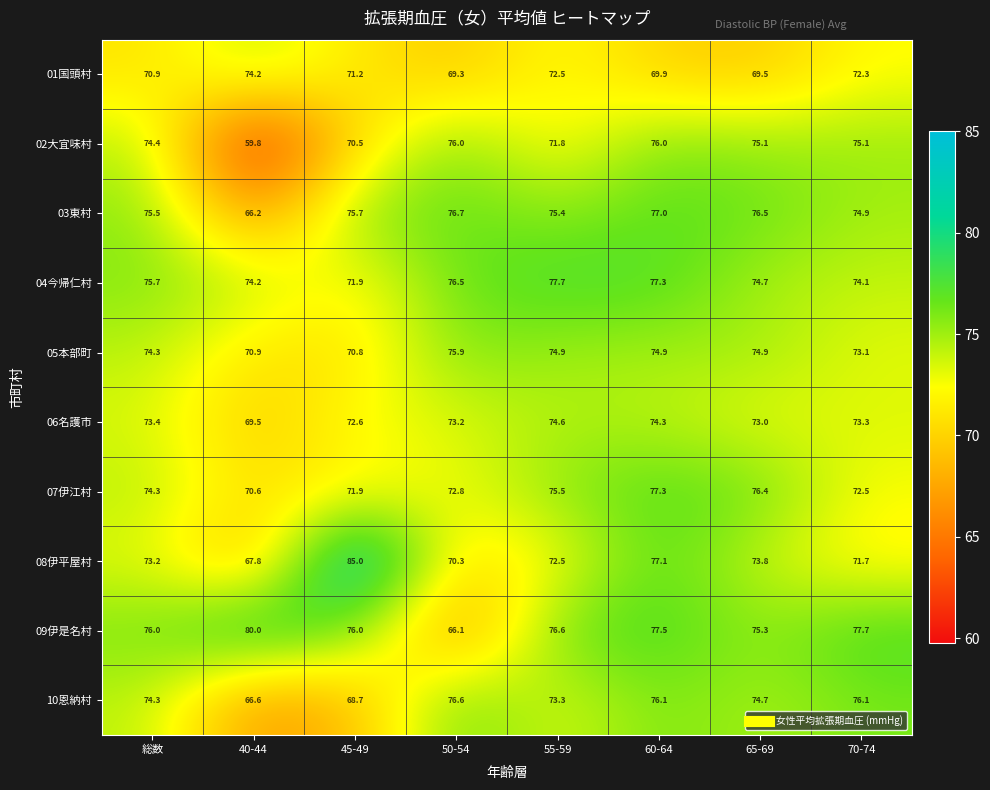

Between 55-59 and 65-69, which series saw the biggest shift?

02大宜味村